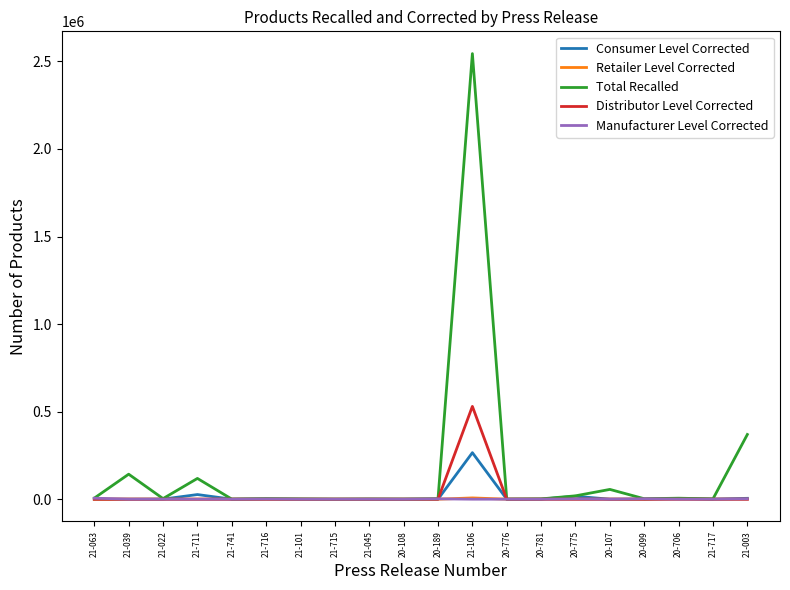

What is the maximum value shown in the chart?

2544469